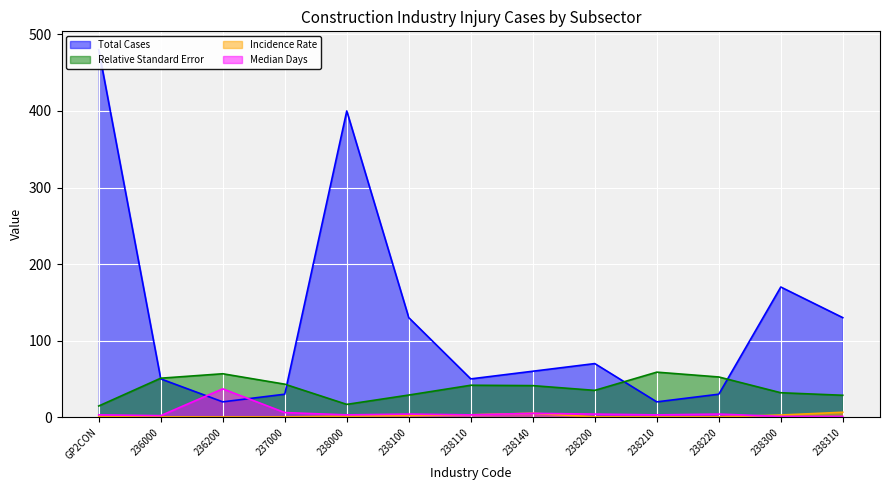

Reading right to left, list all the values displayed in this chart.

Total Cases: 238310=130.0	238300=170.0	238220=30.0	238210=20.0	238200=70.0	238140=60.0	238110=50.0	238100=130.0	238000=400.0	237000=30.0	236200=20.0	236000=50.0	GP2CON=480.0
Relative Standard Error: 238310=28.6	238300=31.9	238220=52.5	238210=58.8	238200=35.0	238140=41.2	238110=41.7	238100=28.9	238000=16.7	237000=43.1	236200=56.7	236000=50.9	GP2CON=14.6
Incidence Rate: 238310=6.4	238300=2.8	238220=0.4	238210=0.3	238200=0.4	238140=5.1	238110=3.1	238100=2.1	238000=1.2	237000=0.3	236200=0.3	236000=0.4	GP2CON=0.9
Median Days: 238310=1.0	238300=1.0	238220=4.0	238210=3.0	238200=4.0	238140=5.0	238110=3.0	238100=4.0	238000=3.0	237000=6.0	236200=37.0	236000=2.0	GP2CON=3.0